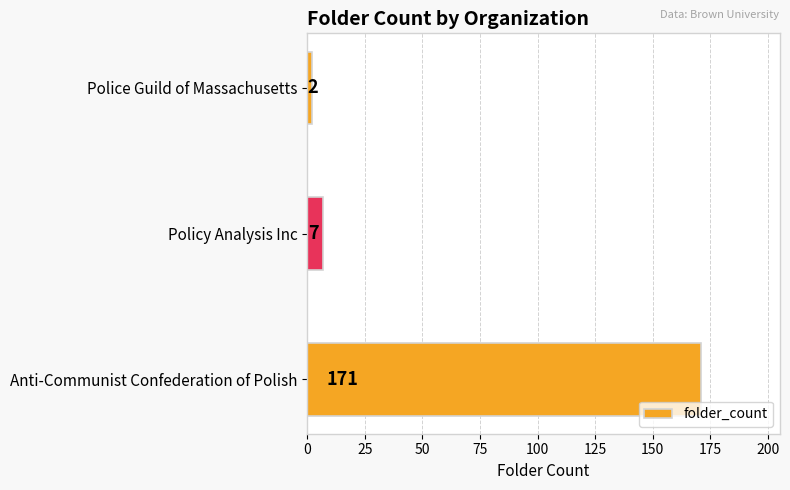

Reading bottom to top, list all the values displayed in this chart.

Anti-Communist Confederation of Polish=171	Policy Analysis Inc=7	Police Guild of Massachusetts=2